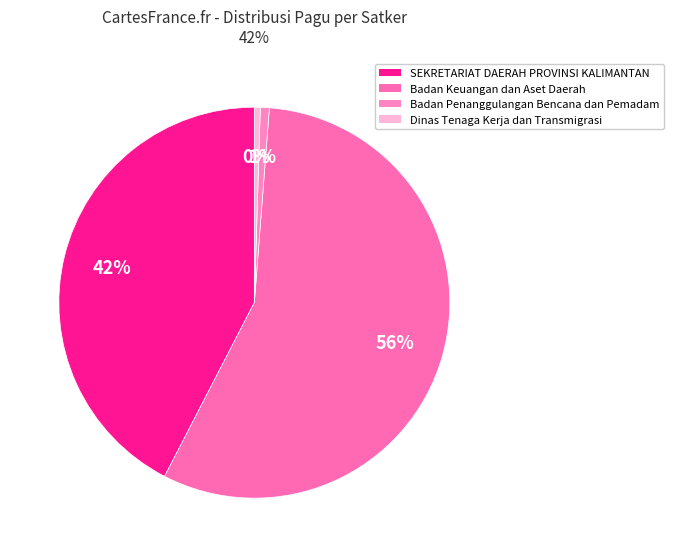

How many slices are in this pie chart?

4